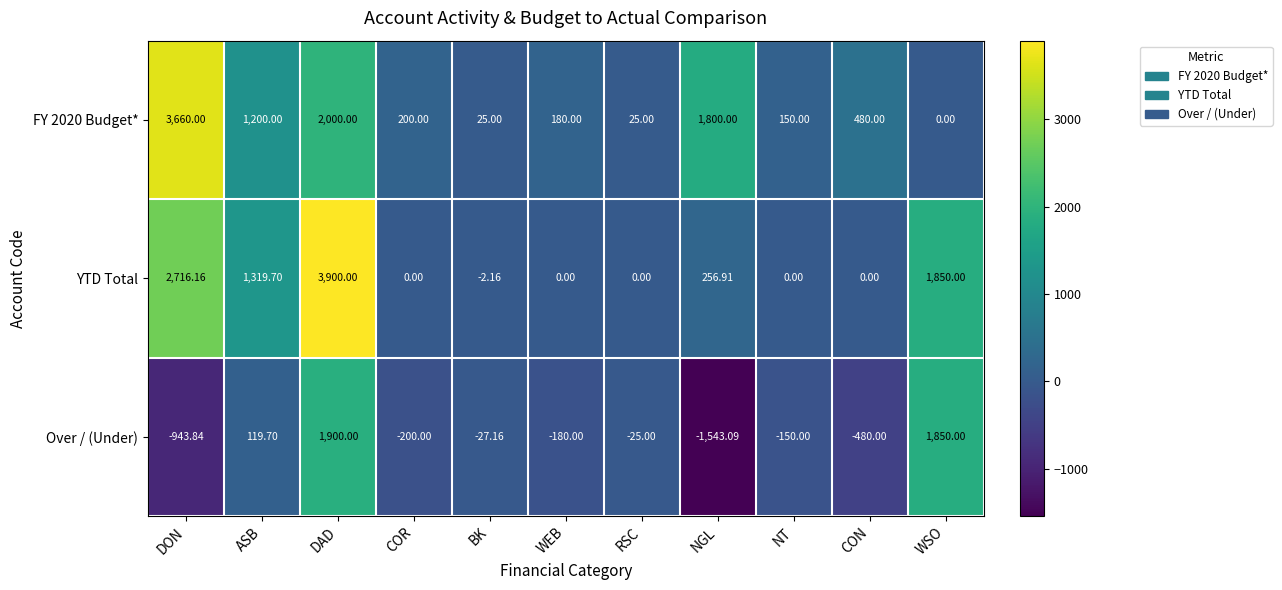

Which category has the lowest value across all series?

NGL